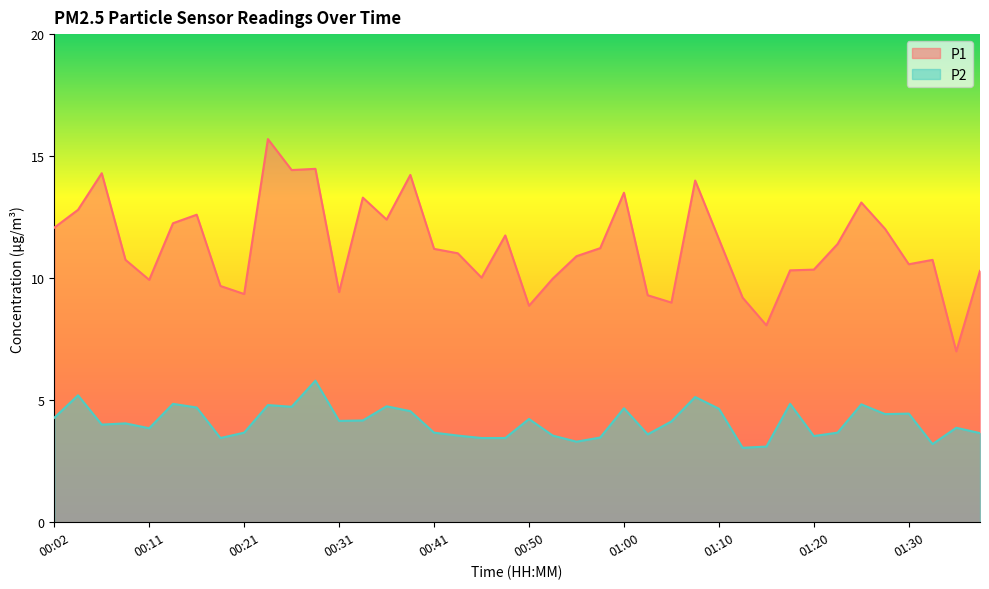

Which series has the largest range (max minus min)?

P1